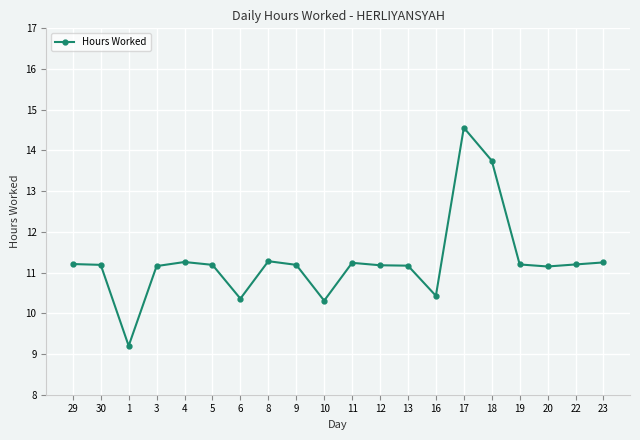

What position from the right is 12?

9